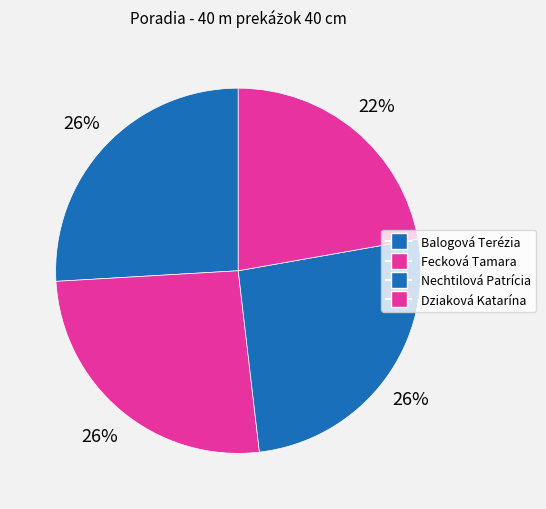

To the nearest percent, what portion does Nechtilová Patrícia represent?

26%